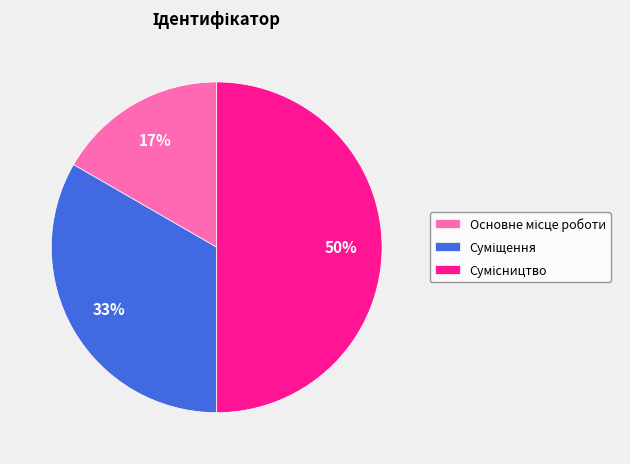

How many slices are in this pie chart?

3